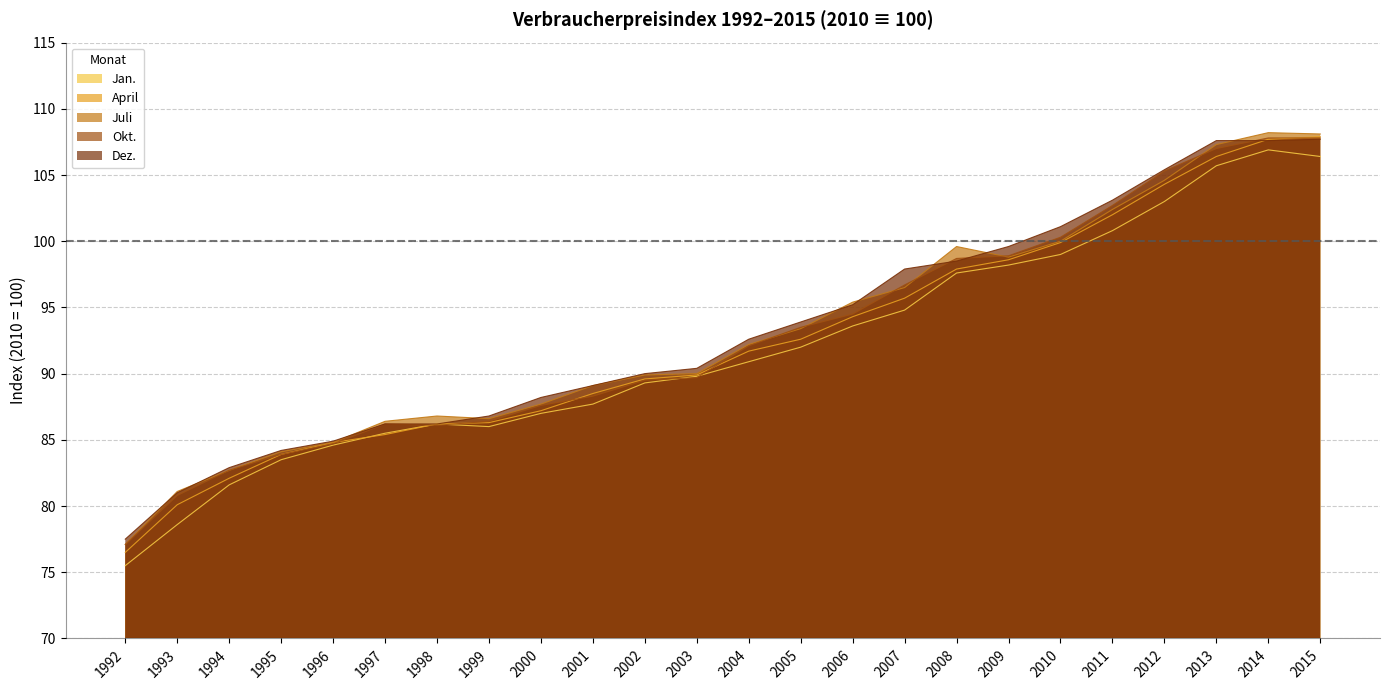

Which series ends up on top after the final intersection of Dez. and Juli?

Juli